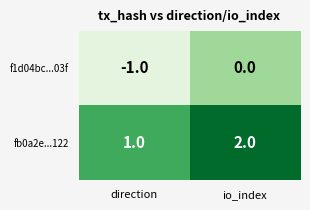

Reading right to left, list all the values displayed in this chart.

f1d04bc...03f: 0	-1
fb0a2e...122: 2	1